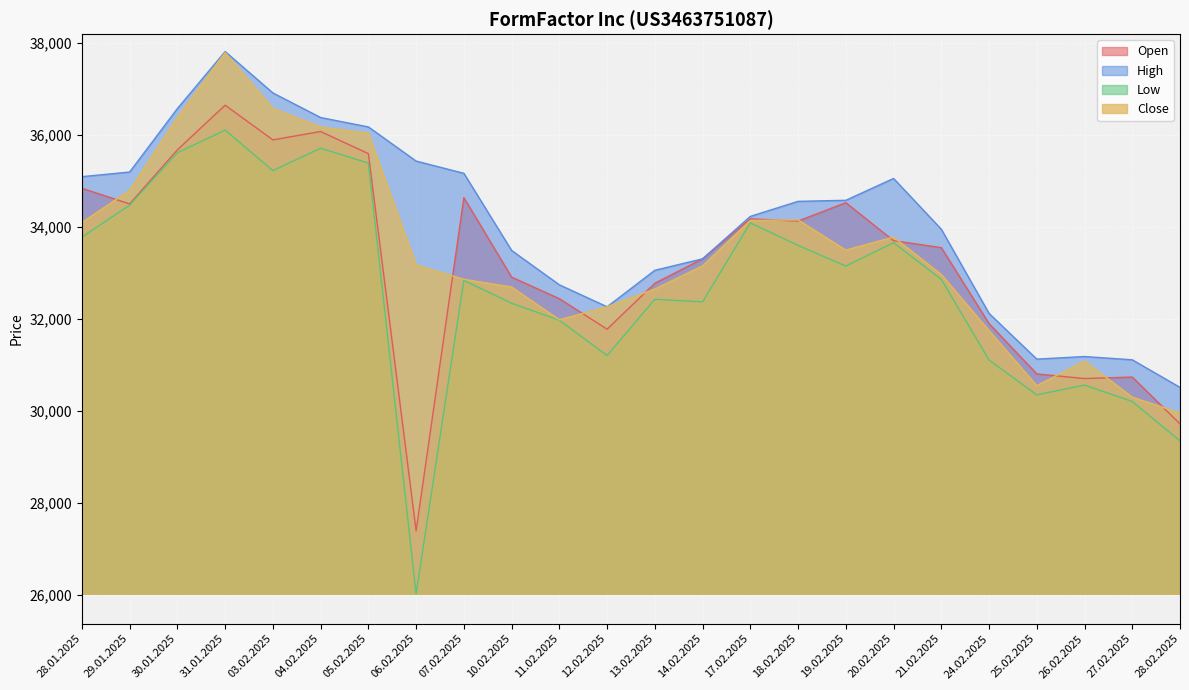

Reading left to right, list all the values displayed in this chart.

Open: 34841	34501	35678	36649	35894	36076	35595	27390	34637	32909	32440	31777	32775	33307	34176	34128	34528	33702	33551	31898	30804	30703	30736	29717
High: 35094	35195	36576	37815	36915	36380	36176	35433	35167	33489	32742	32264	33058	33307	34230	34557	34580	35055	33951	32120	31126	31182	31111	30511
Low: 33779	34474	35614	36106	35224	35713	35388	26022	32838	32341	31972	31203	32426	32371	34088	33600	33149	33658	32861	31106	30348	30561	30205	29347
Close: 34098	34797	36385	37792	36580	36174	36038	33172	32862	32694	31982	32264	32651	33155	34141	34155	33497	33781	32967	31745	30549	31083	30300	29953